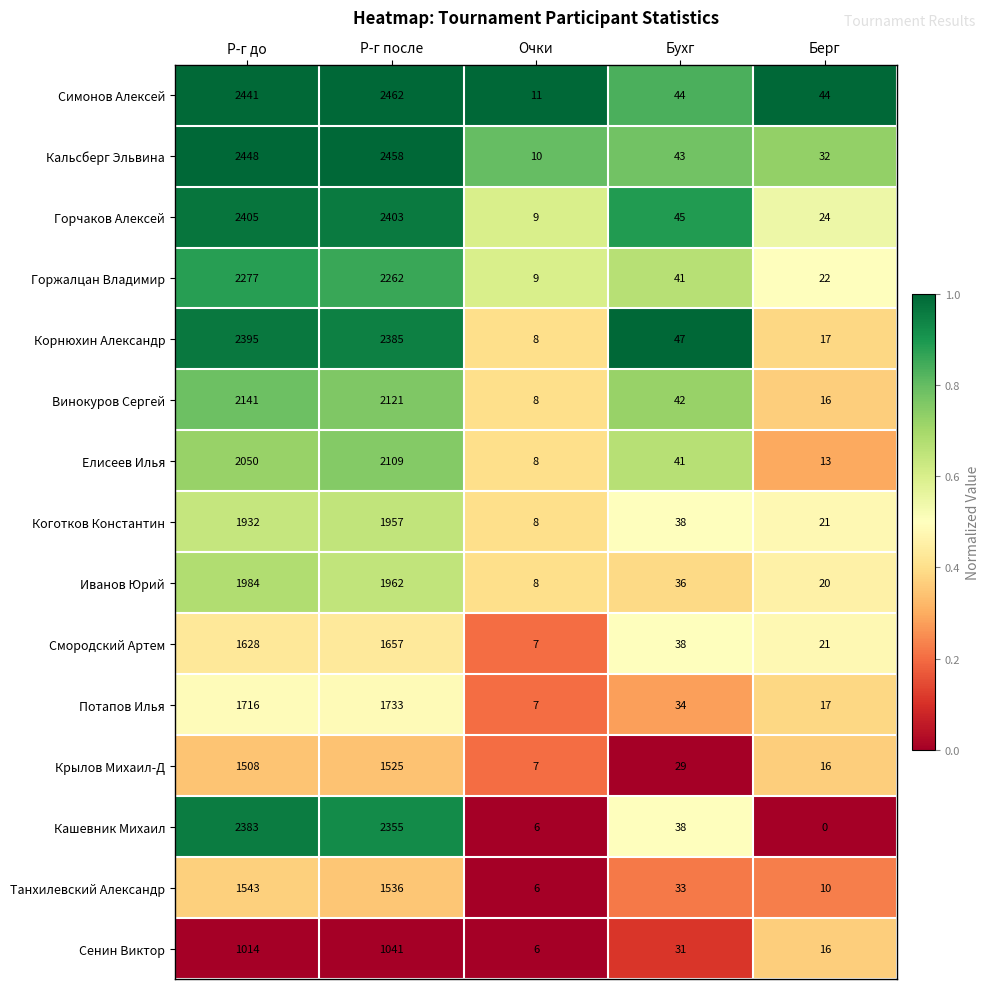

List the series in order of their peak value, highest first.

Симонов Алексей, Кальсберг Эльвина, Горчаков Алексей, Корнюхин Александр, Кашевник Михаил, Горжалцан Владимир, Винокуров Сергей, Елисеев Илья, Иванов Юрий, Коготков Константин, Потапов Илья, Смородский Артем, Танхилевский Александр, Крылов Михаил-Д, Сенин Виктор